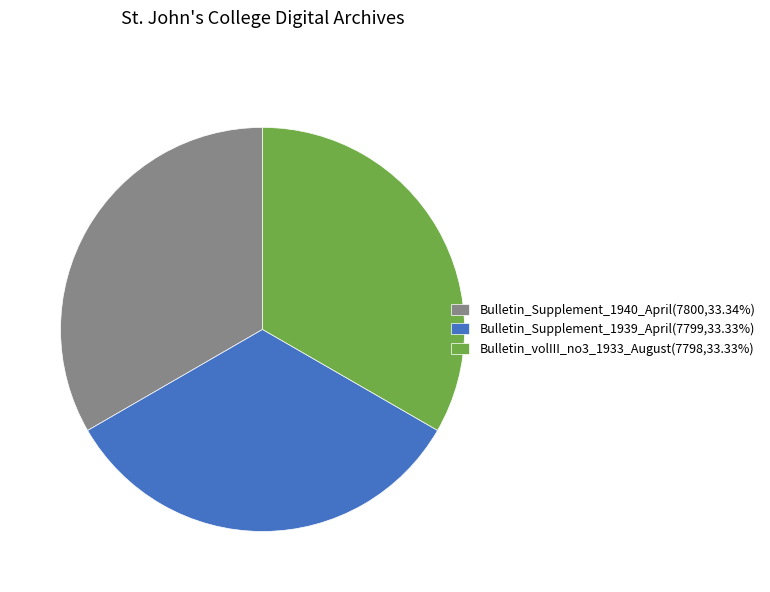

Count the number of slices in the pie.

3